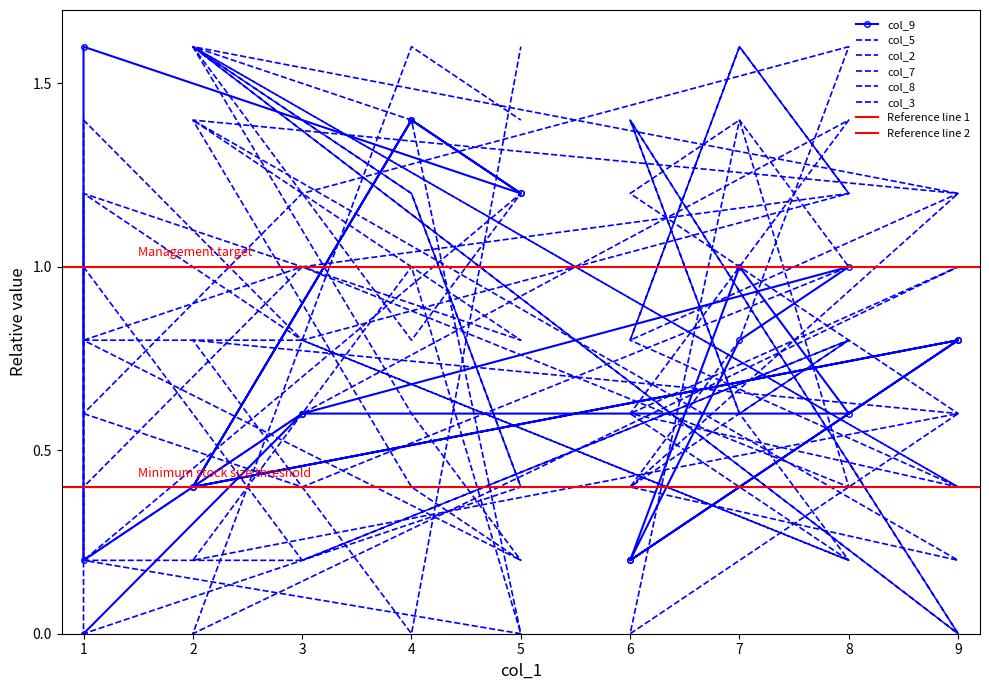

What are all the series names shown in the legend?

col_9, col_5, col_2, col_7, col_8, col_3